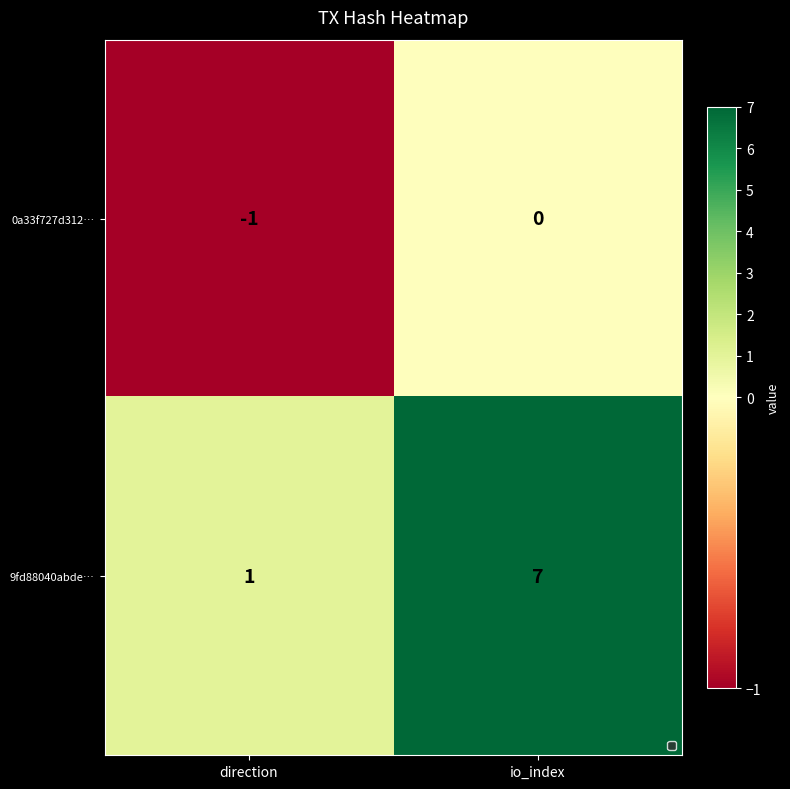

Is it true that 0a33f727d312… equals 0 at direction?

False